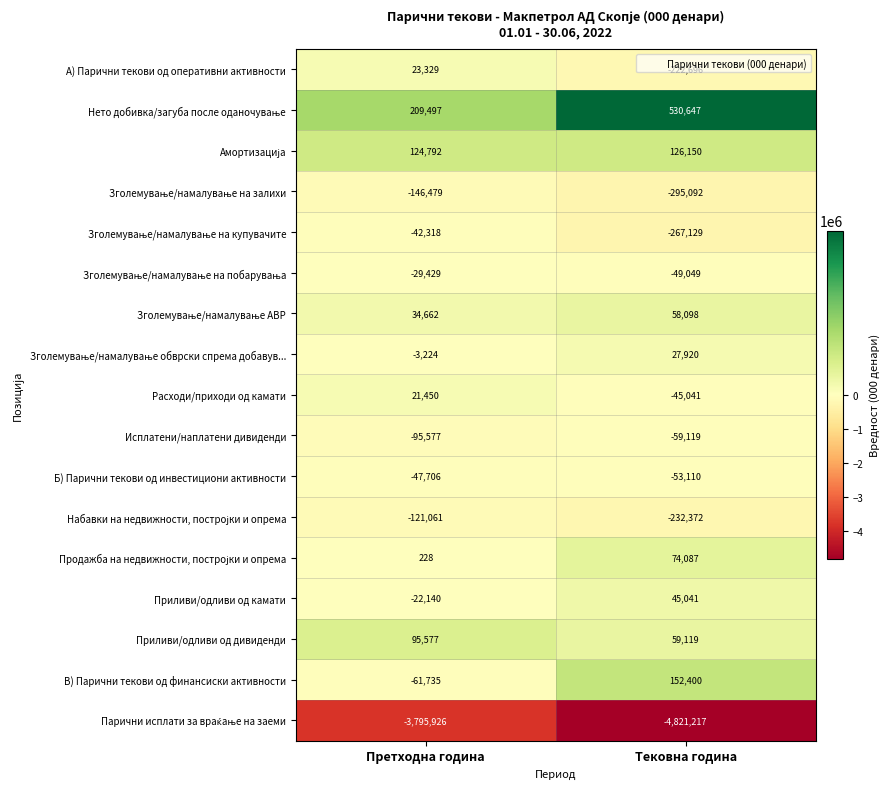

Which label corresponds to the smallest value in the chart?

Тековна година